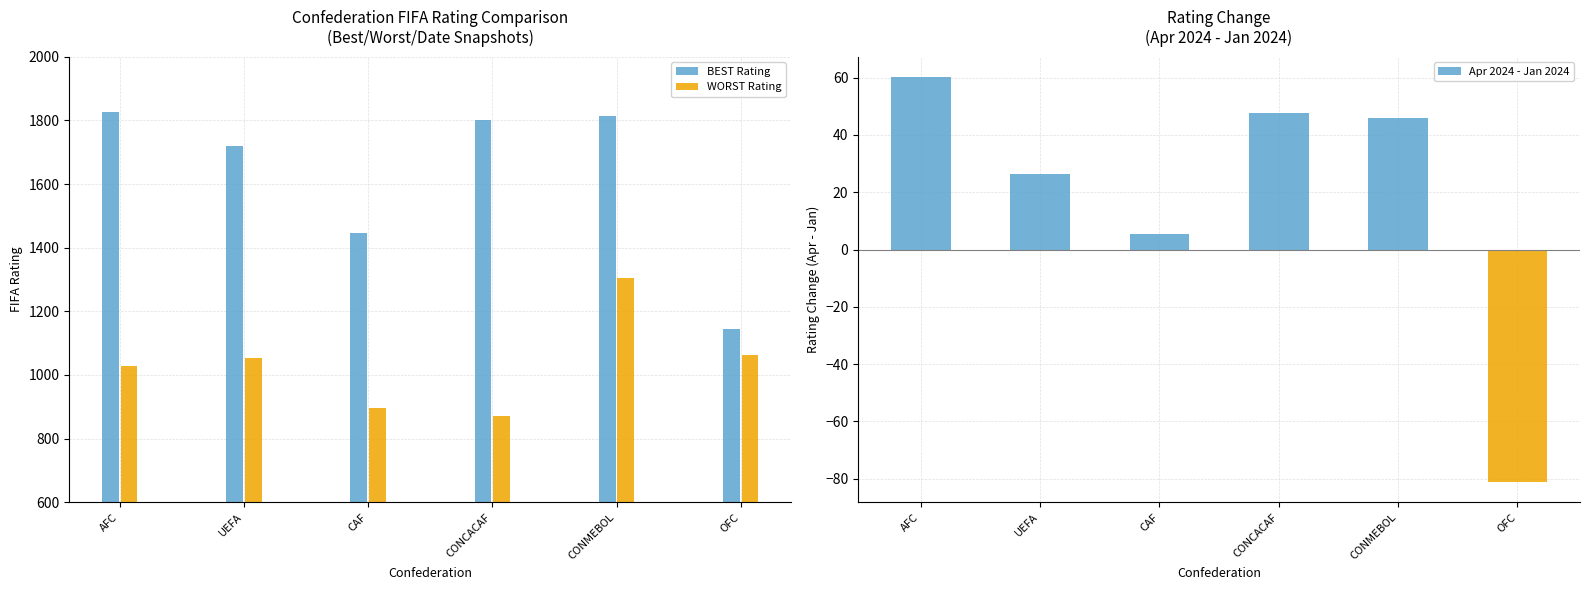

Reading right to left, transcribe all the data shown in this chart.

BEST Rating: 1144.6	1812.5	1800.9	1446.9	1719.1	1826.1
WORST Rating: 1063.5	1305.7	872.0	896.3	1054.1	1027.9
Apr 2024 - Jan 2024: -81.1	45.8	47.7	5.4	26.3	60.2